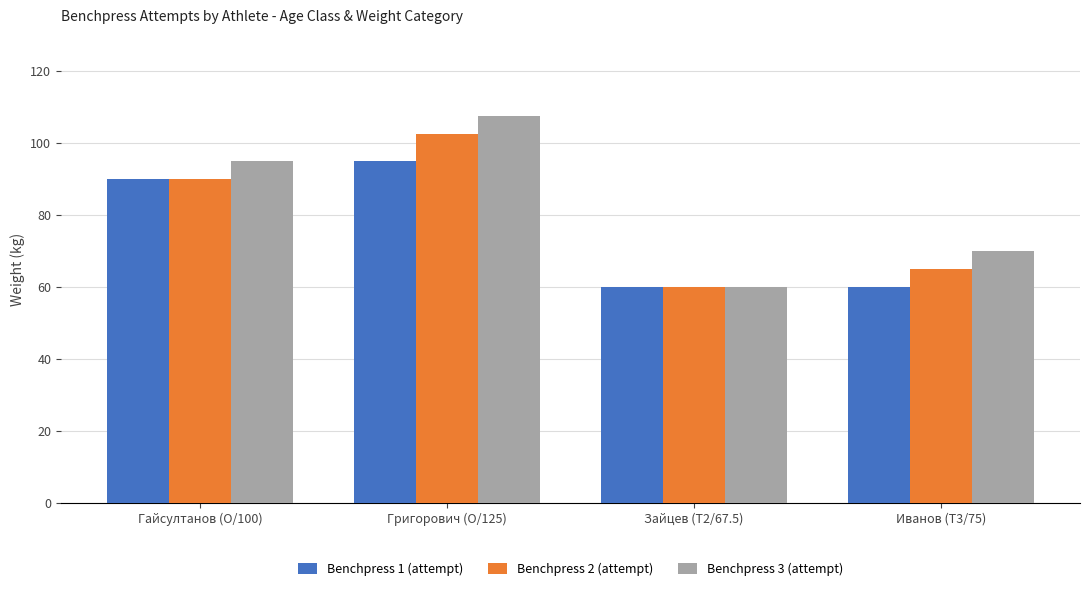

What is the sum of the Benchpress 1 (attempt) values at Григорович (O/125) and Иванов (T3/75)?

155.0